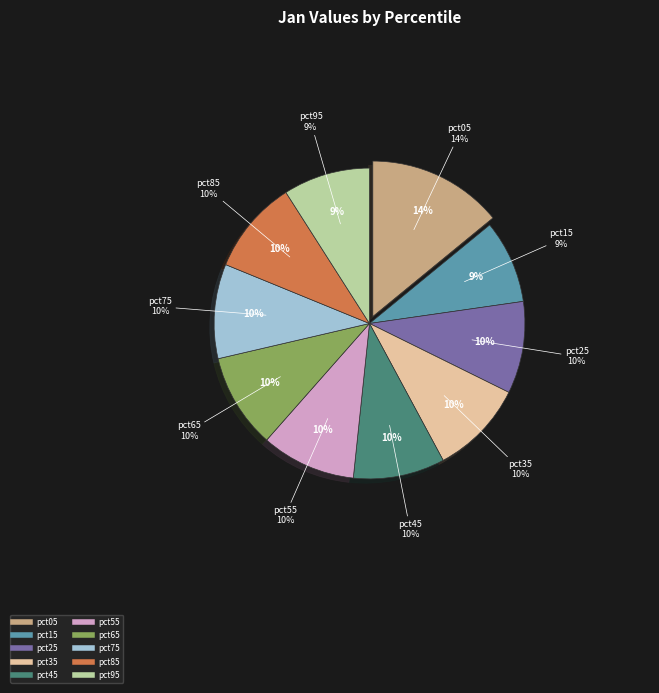

To the nearest percent, what is the difference between the largest and smallest slice percentages?

5%